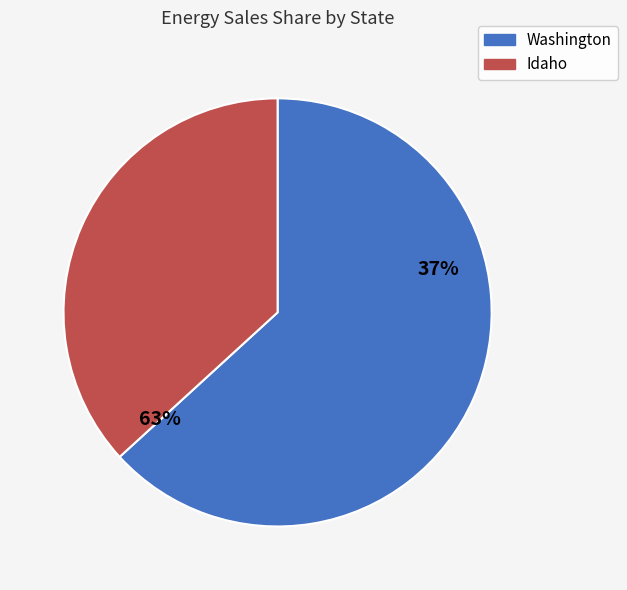

What is the largest slice in the pie chart?

Washington